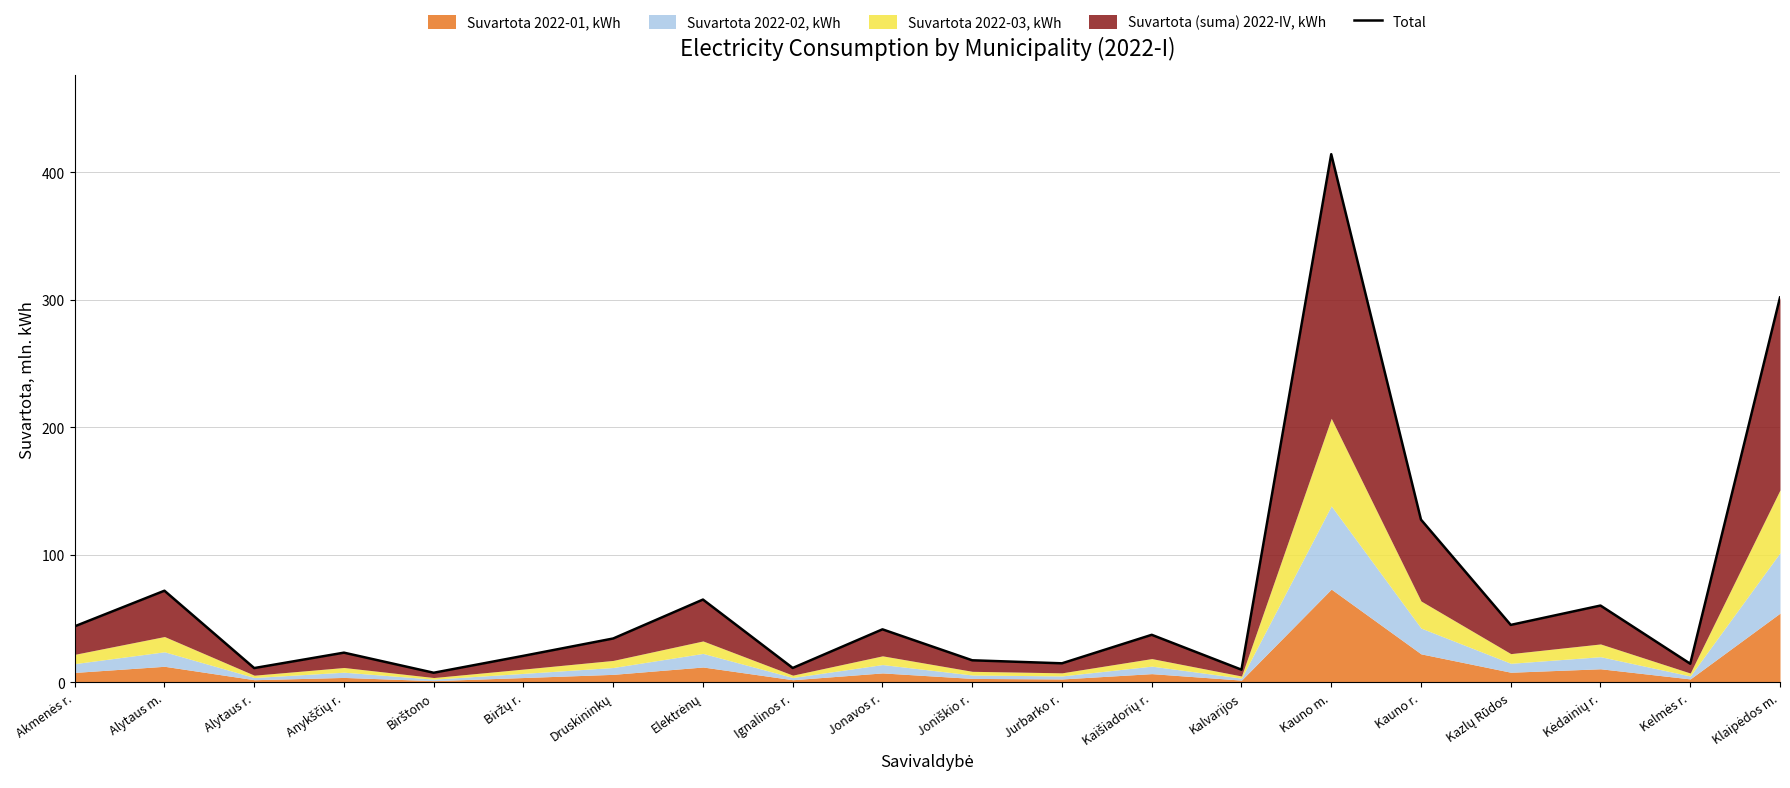

Between Akmenės r. and Alytaus r., which is larger?

Akmenės r.